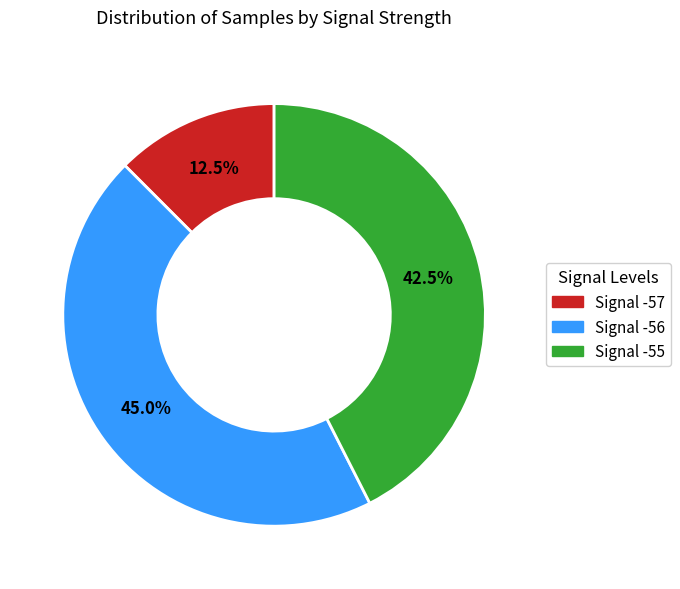

Is there any slice that represents more than half of the pie?

No